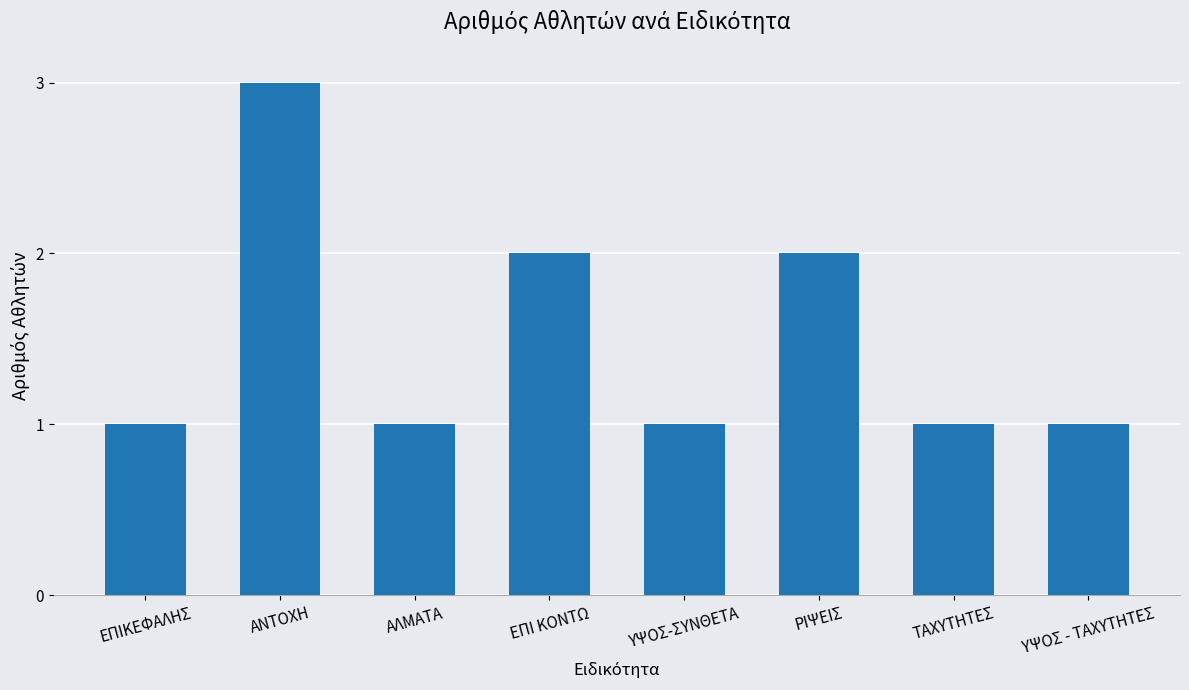

Is it true that the value at ΕΠΙ ΚΟΝΤΩ is 3?

False